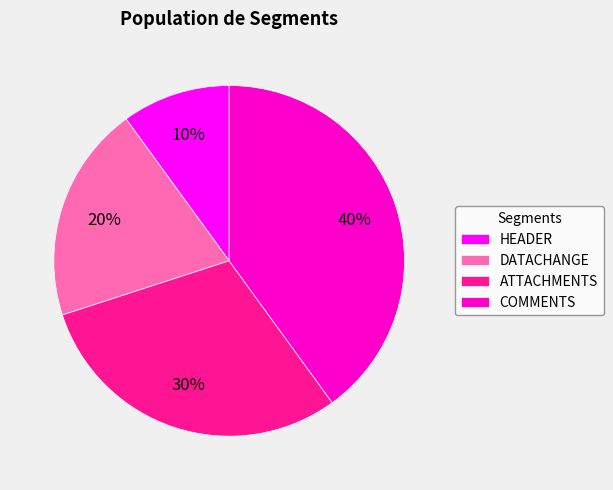

To the nearest percent, what is the combined percentage of COMMENTS and DATACHANGE?

60%